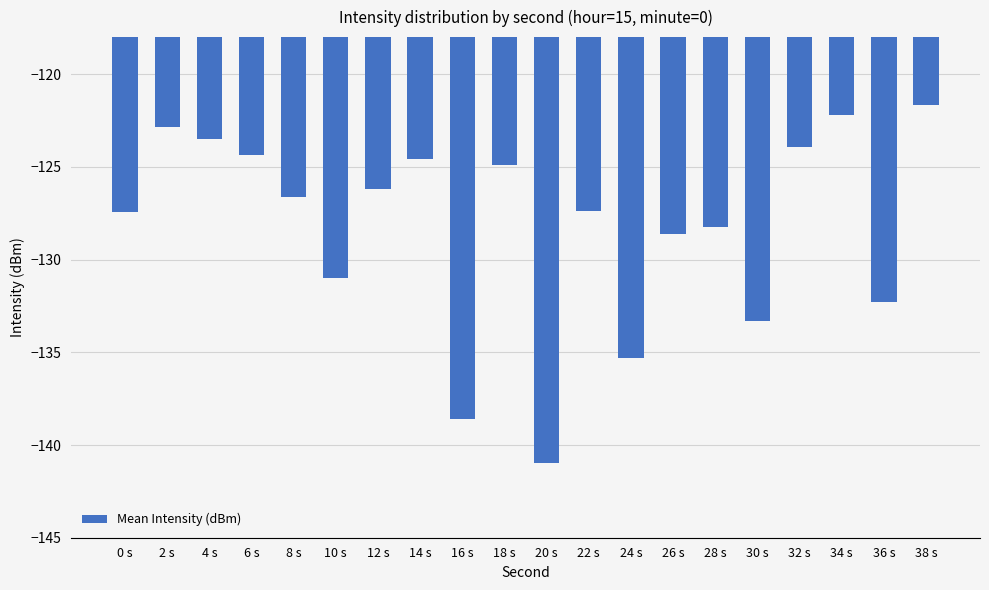

What is the sum of all values?

-2564.0